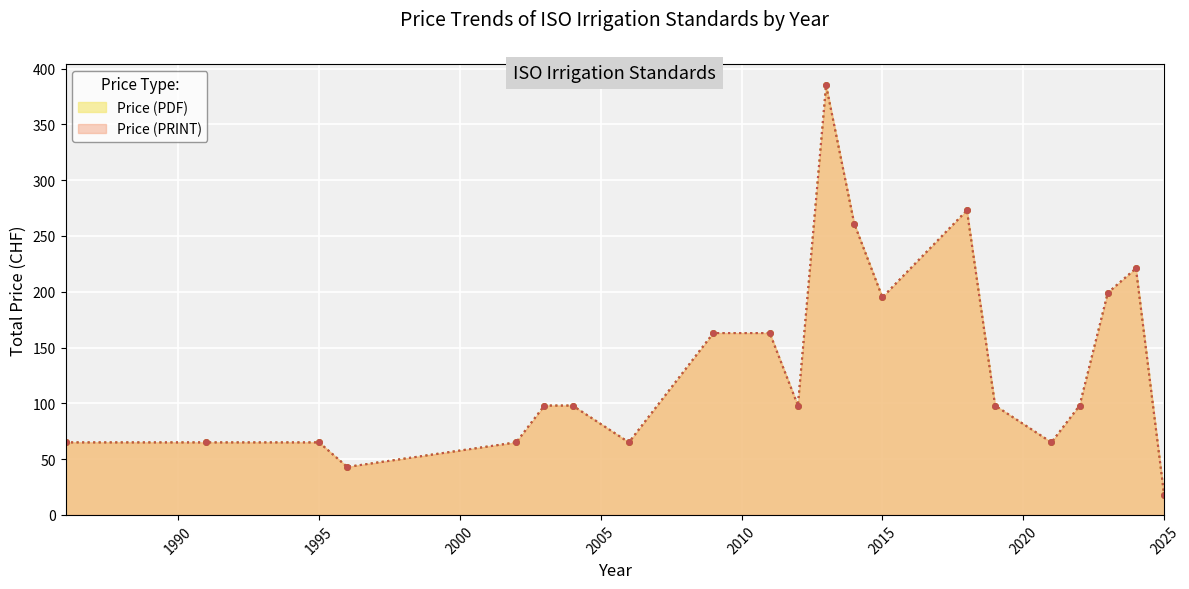

What is the lowest value of the Price (PRINT) series?

18